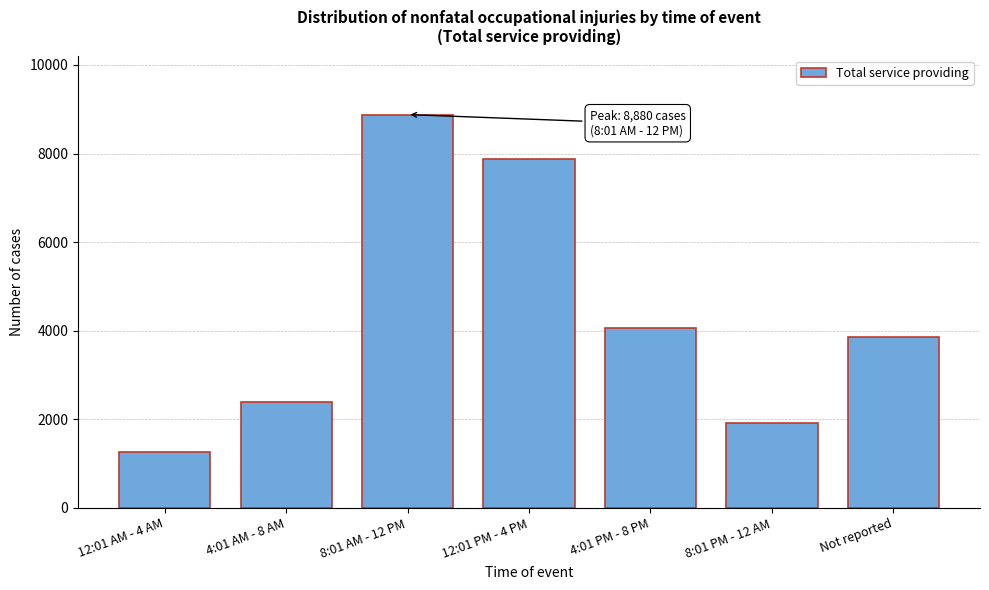

Reading left to right, extract all data points from this chart.

1260	2390	8880	7870	4060	1920	3850